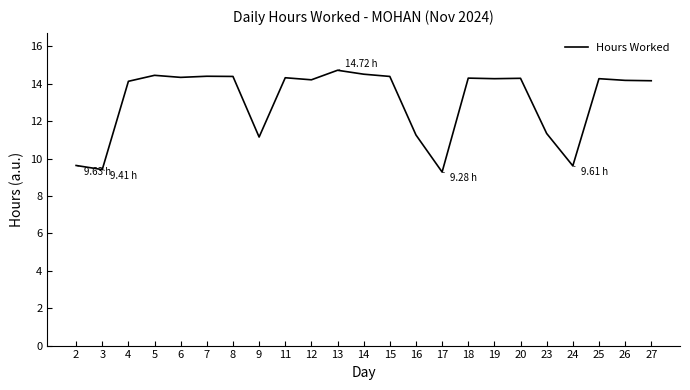

Which has a higher value, 3 or 13?

13